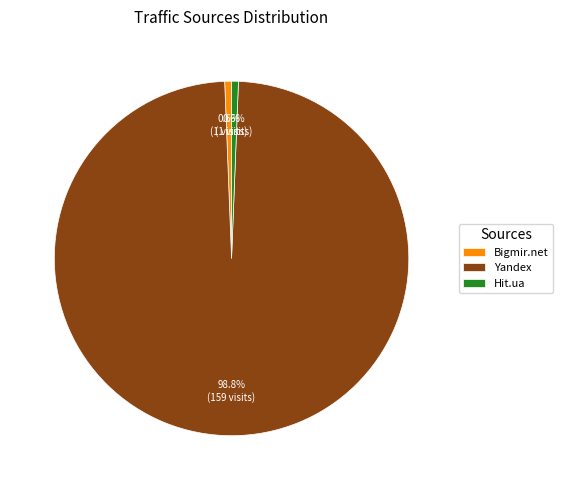

Which category has the biggest portion of the pie?

Yandex